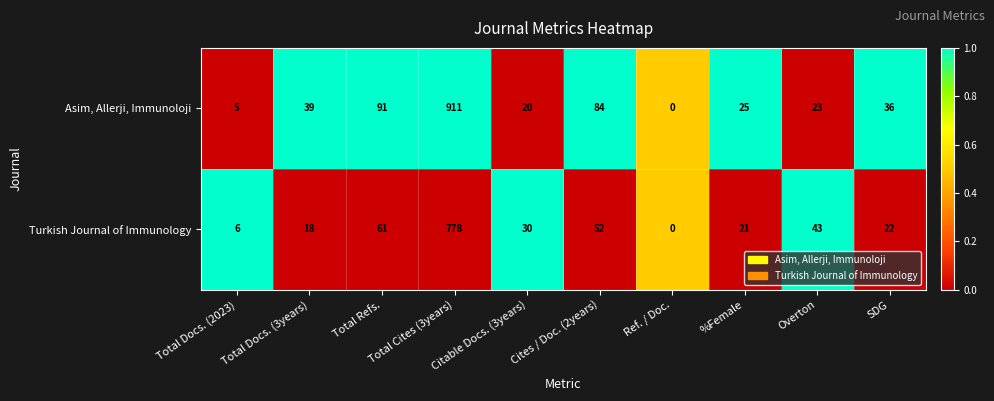

Which series has the largest range (max minus min)?

Asim, Allerji, Immunoloji